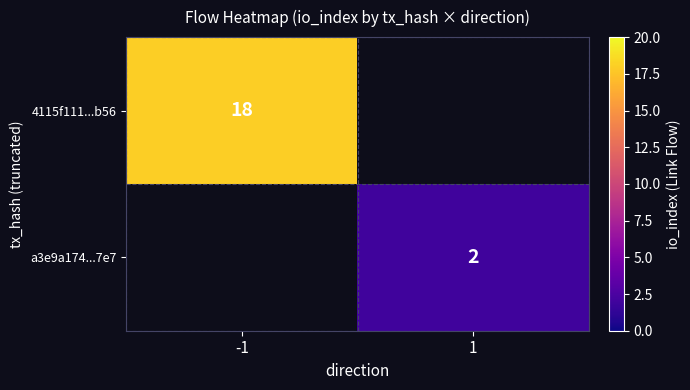

At how many categories does at least one series exceed 16?

1